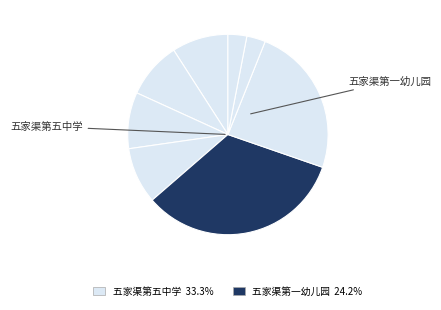

To the nearest percent, what is the average slice percentage?

10%